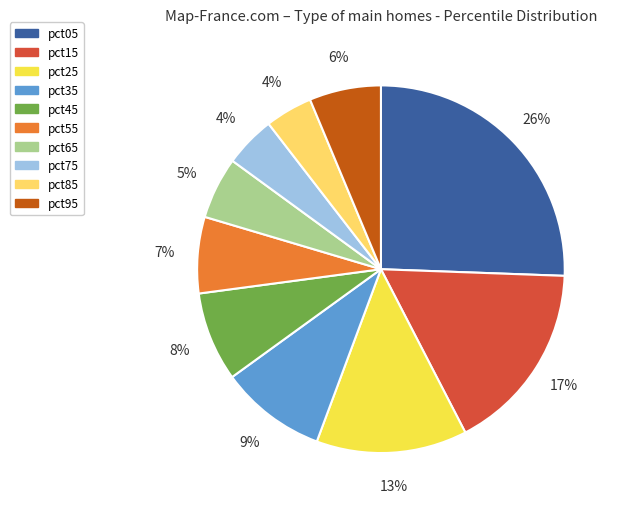

How many segments does this pie chart have?

10